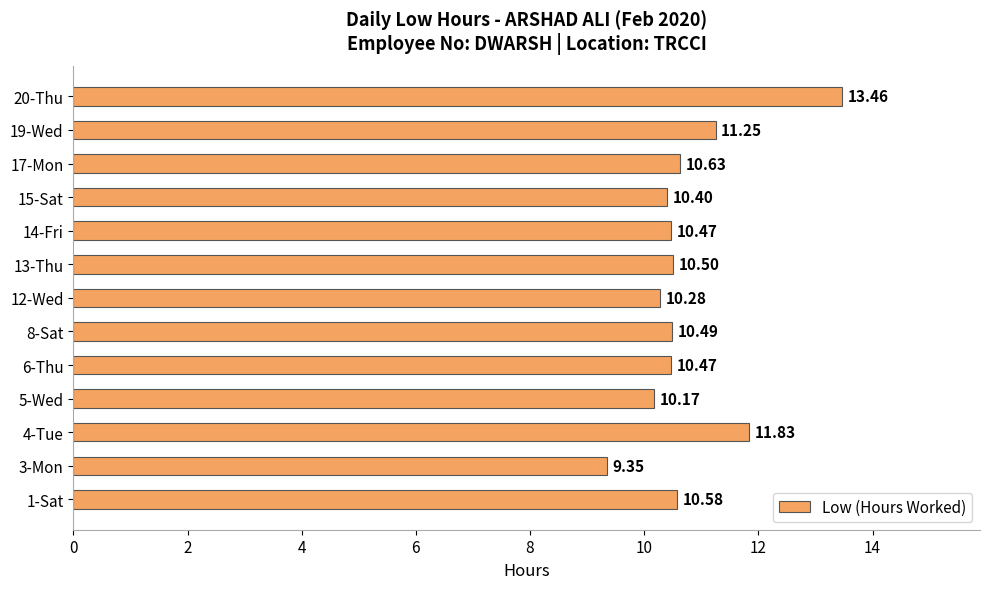

What is the difference between the maximum and minimum values?

4.1